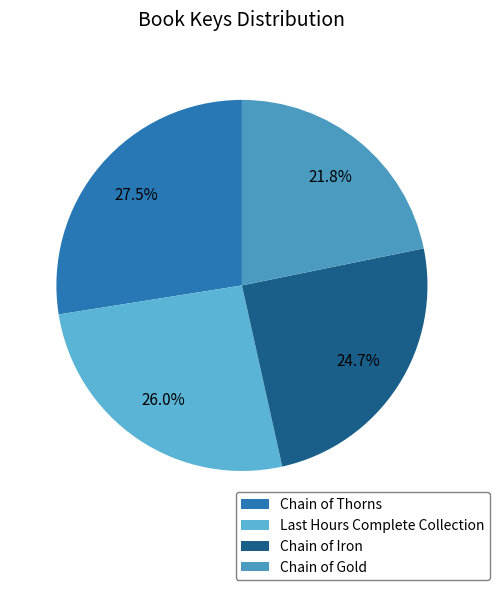

The Chain of Gold slice represents 14% of the pie. True or false?

False